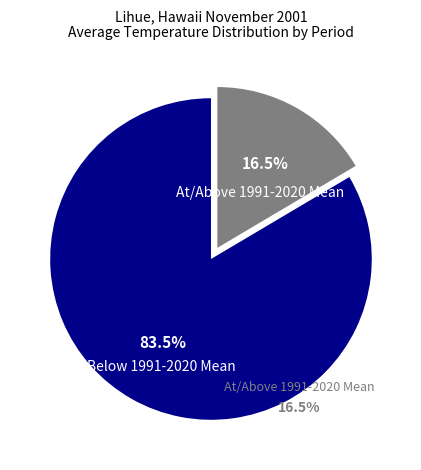

Which category has the biggest portion of the pie?

Below 1991-2020 Mean